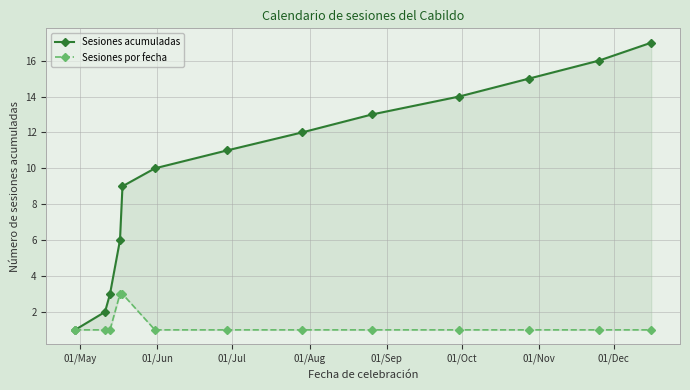

Which series has the largest range (max minus min)?

Sesiones acumuladas